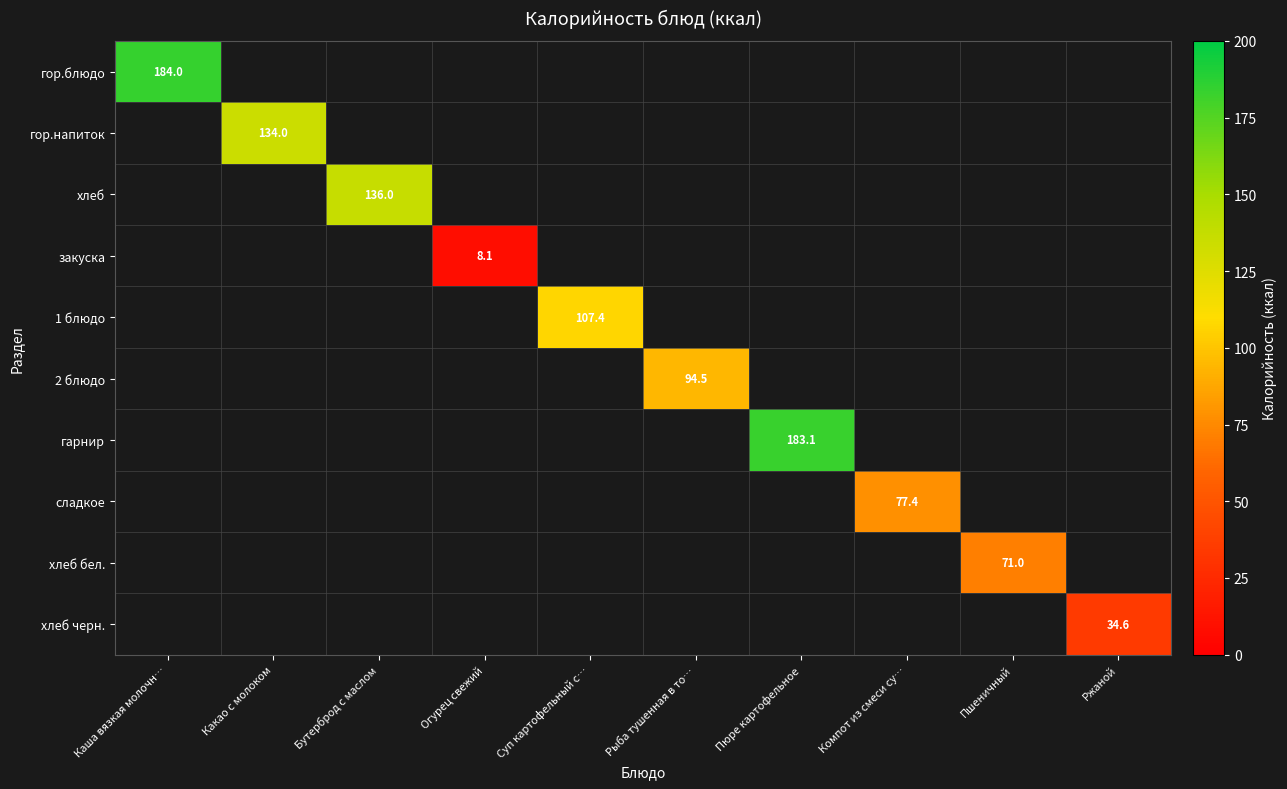

Count the number of data series in this chart.

10